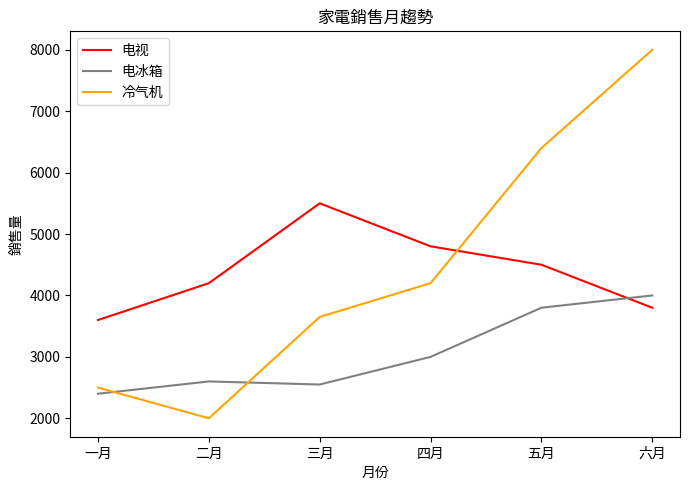

What is the lowest value of the 冷气机 series?

2000